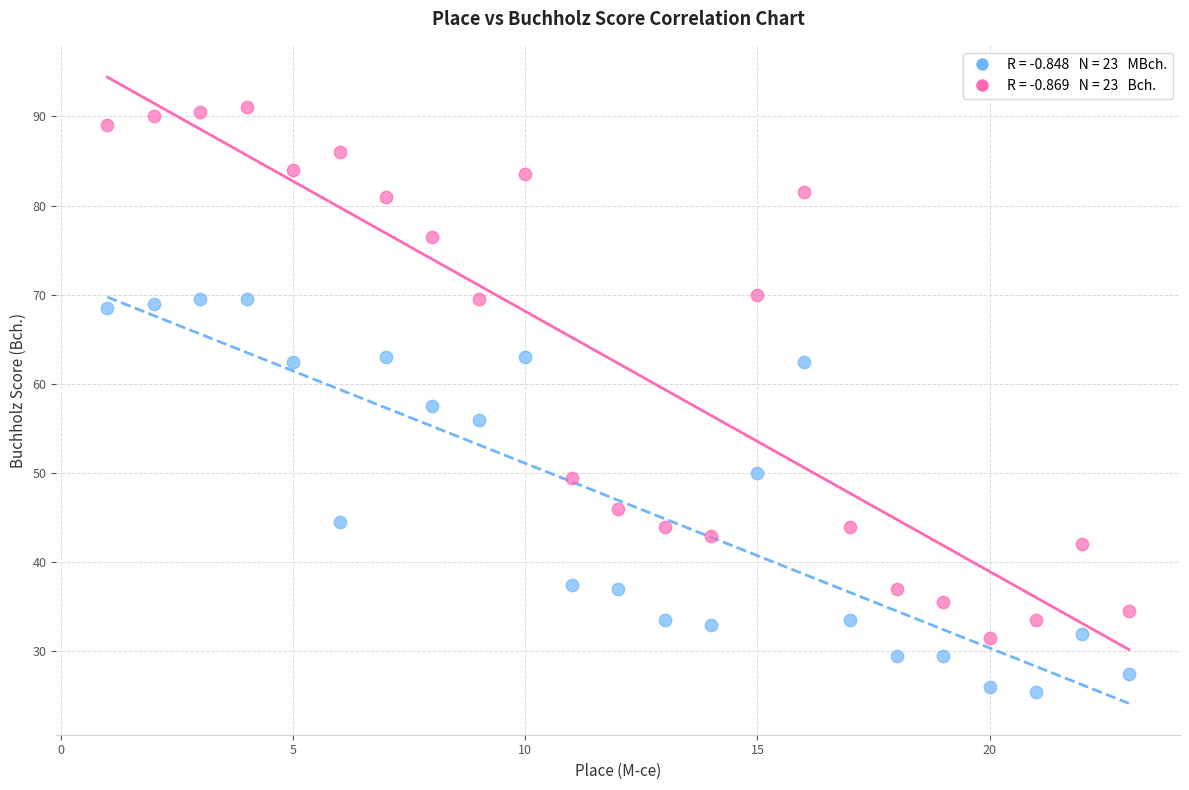

Across all data points, what is the range of X values (max minus min)?

22.0